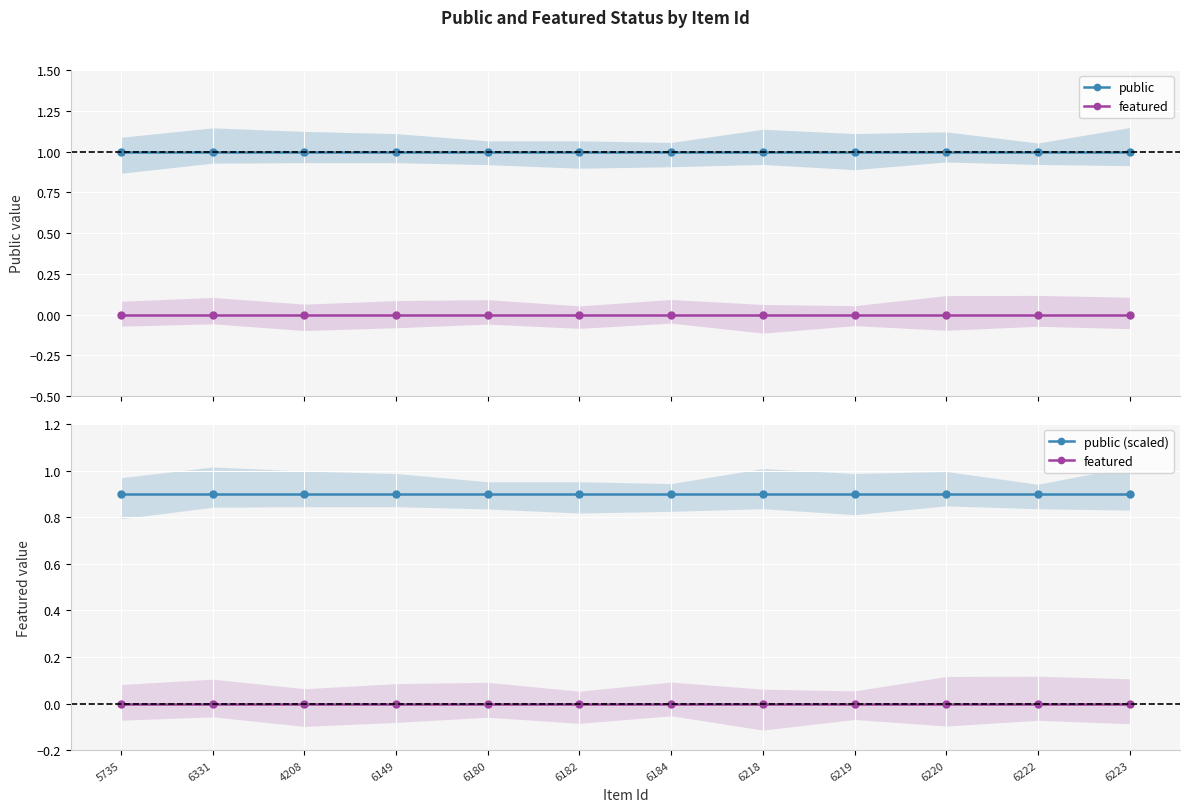

Rank the series by their maximum value, from lowest to highest.

featured, public (scaled), public